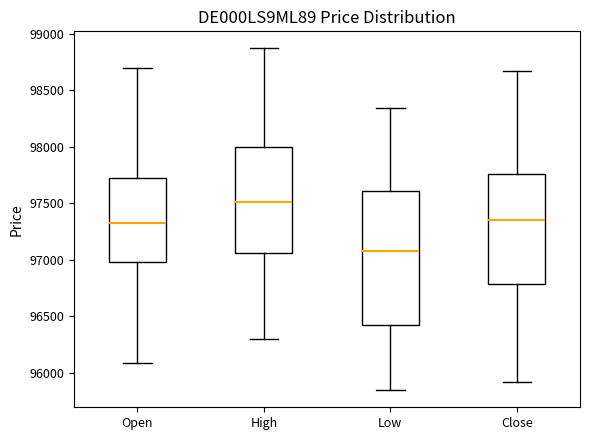

Where does the lower whisker of the box for Low end on the y-axis? The values are not printed on the chart, so give them approximately, as read against the axis.

95850